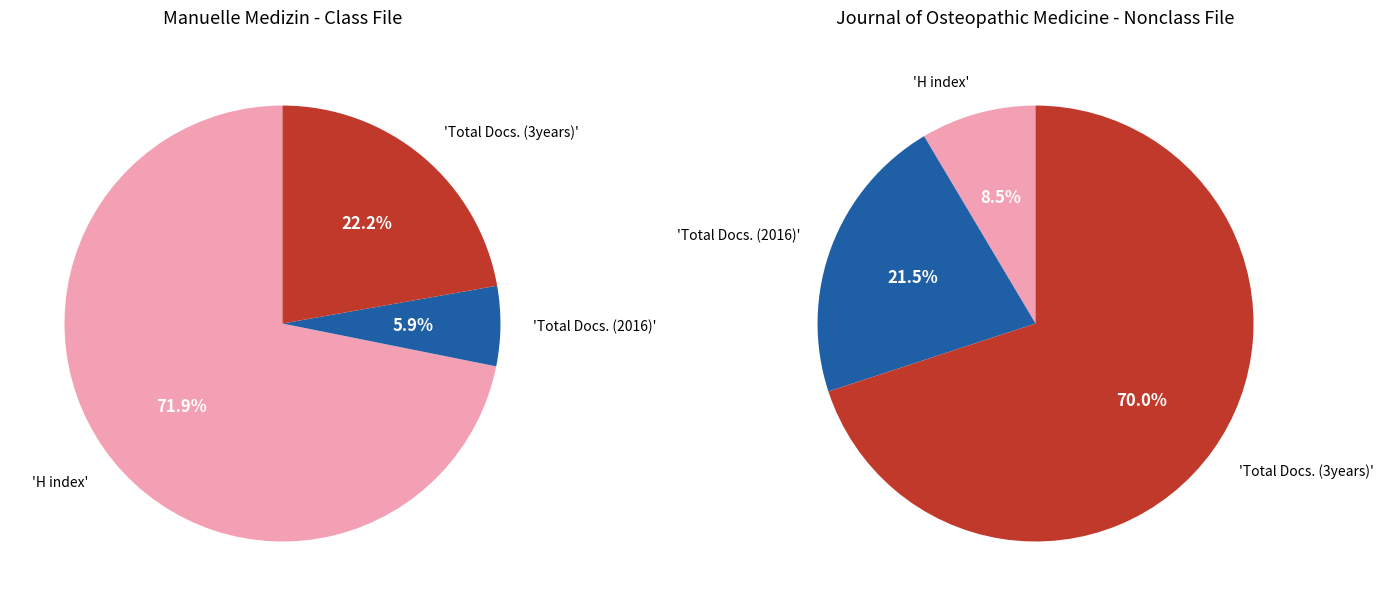

What is the difference between the highest and lowest values at Journal of Osteopathic Medicine?

417